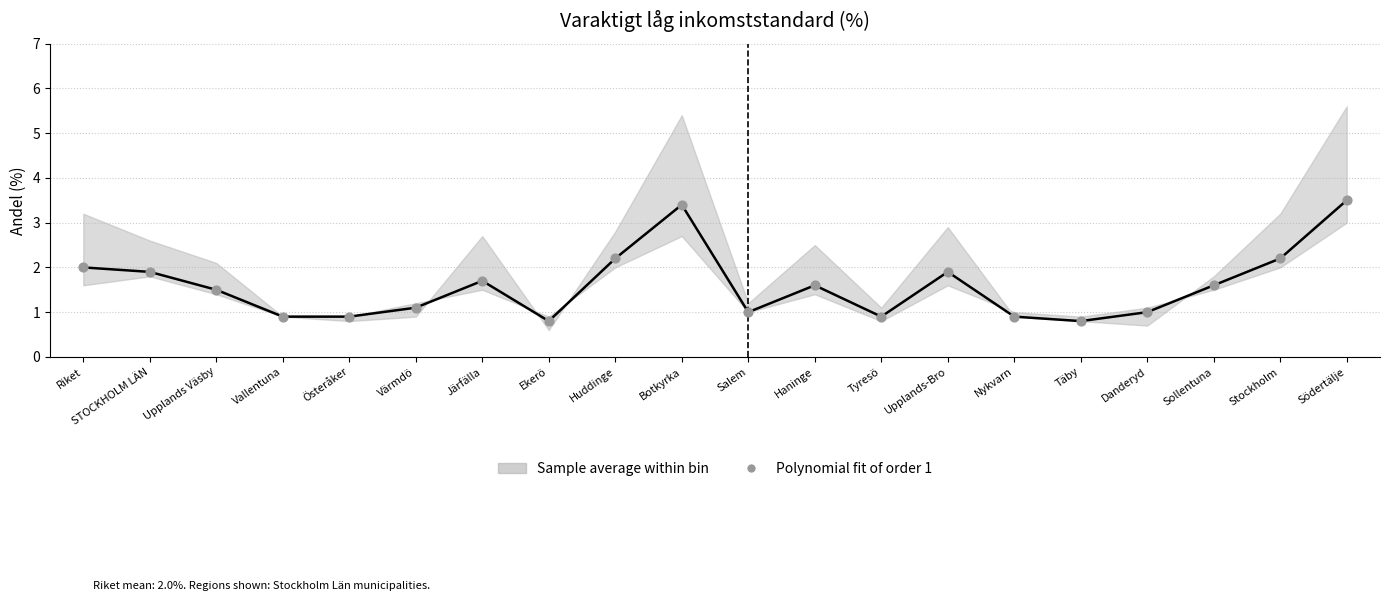

What is the change in value from Riket to Upplands-Bro?

-0.1